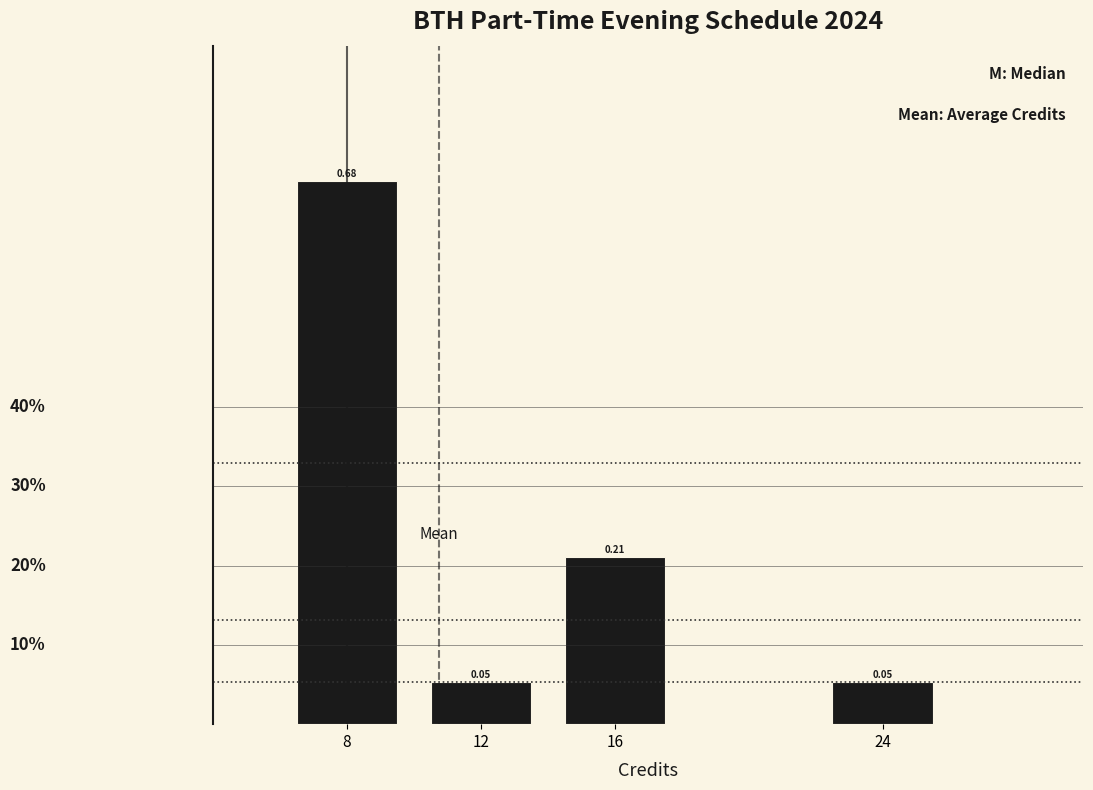

Which has a higher value, 16 or 12?

16